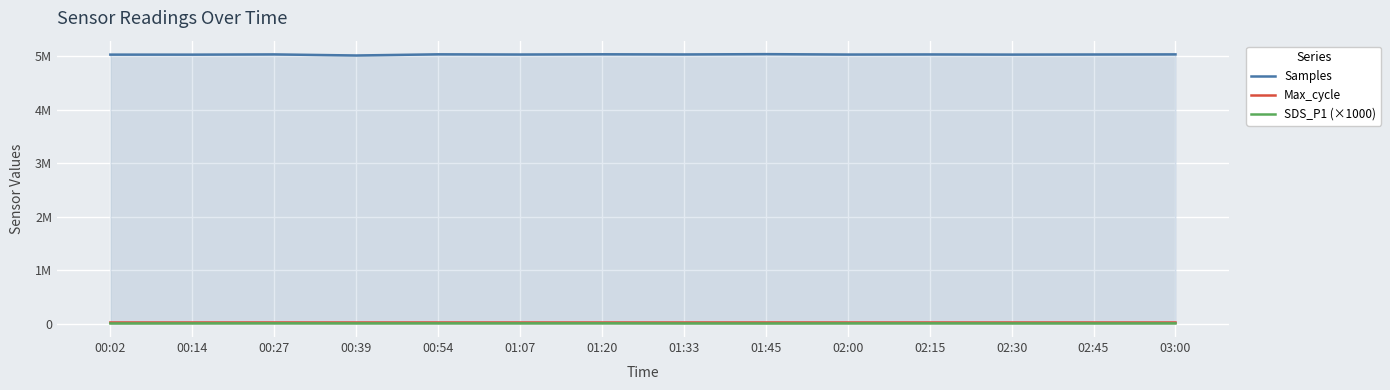

Reading left to right, list all the values displayed in this chart.

Samples: 00:02=5026597.0	00:14=5026214.0	00:27=5030552.0	00:39=5010283.0	00:54=5031917.0	01:07=5028522.0	01:20=5032650.0	01:33=5029743.0	01:45=5035501.0	02:00=5028000.0	02:15=5030000.0	02:30=5027000.0	02:45=5029000.0	03:00=5031000.0
Max_cycle: 00:02=20026.0	00:14=20043.0	00:27=20493.0	00:39=20029.0	00:54=20083.0	01:07=20052.0	01:20=20051.0	01:33=20036.0	01:45=20417.0	02:00=20026.0	02:15=20050.0	02:30=20030.0	02:45=20045.0	03:00=20060.0
SDS_P1 (×1000): 00:02=2170.0	00:14=3780.0	00:27=4800.0	00:39=3650.0	00:54=4220.0	01:07=4070.0	01:20=4820.0	01:33=2800.0	01:45=1950.0	02:00=3500.0	02:15=4100.0	02:30=3200.0	02:45=2900.0	03:00=3700.0